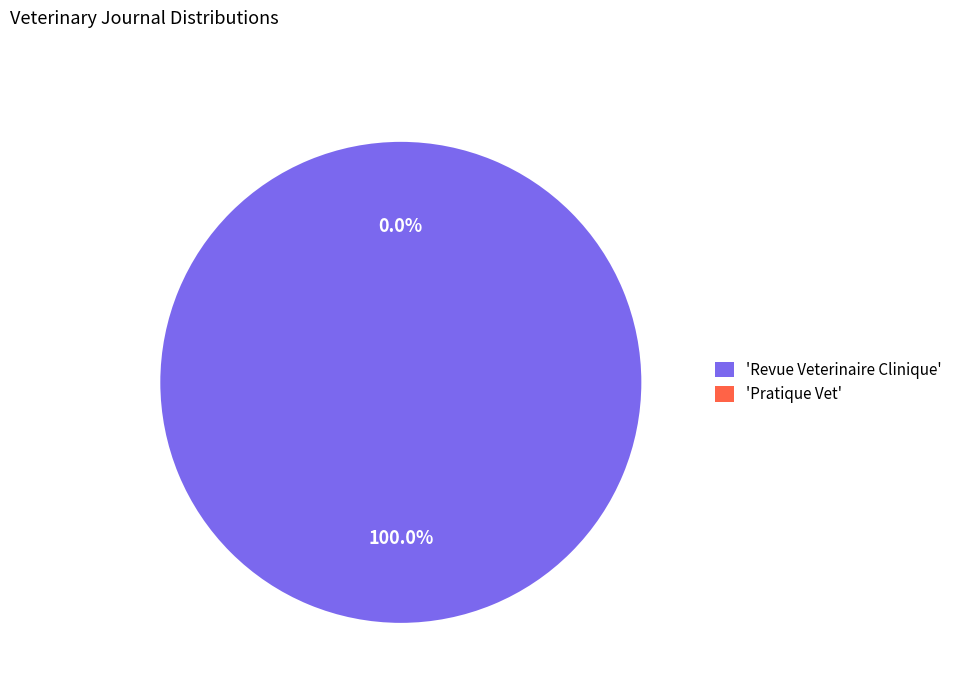

How many slices are in this pie chart?

2